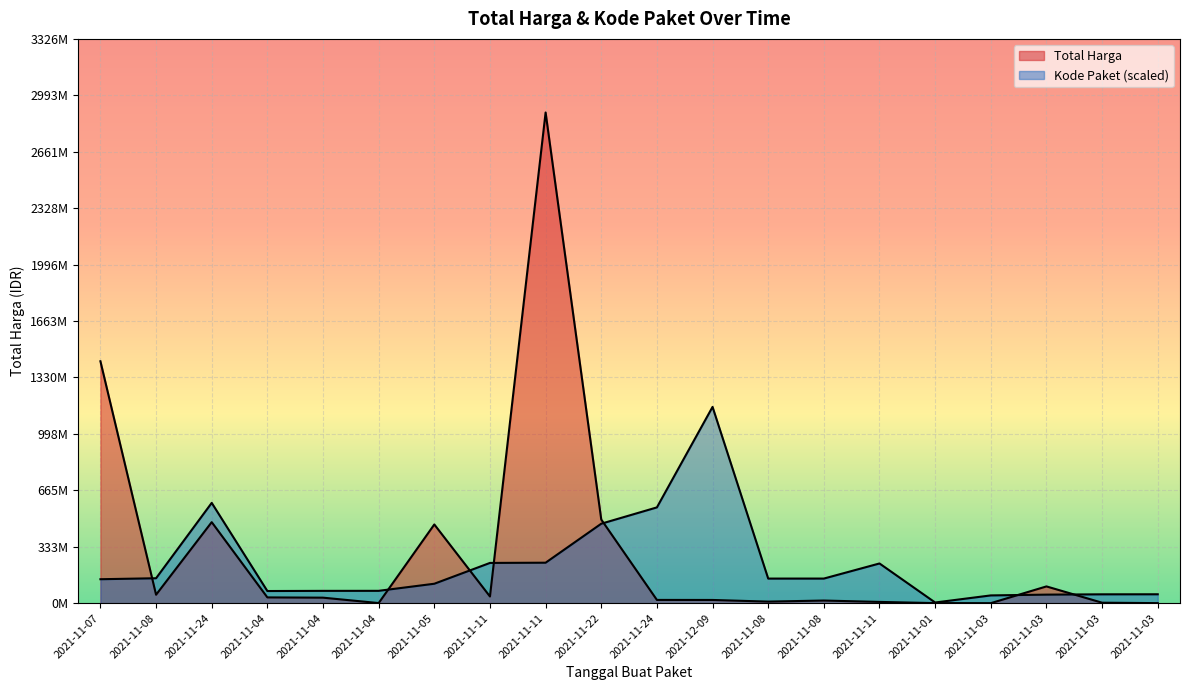

After their last crossing, which series has the higher values: Kode Paket or Total Harga?

Kode Paket